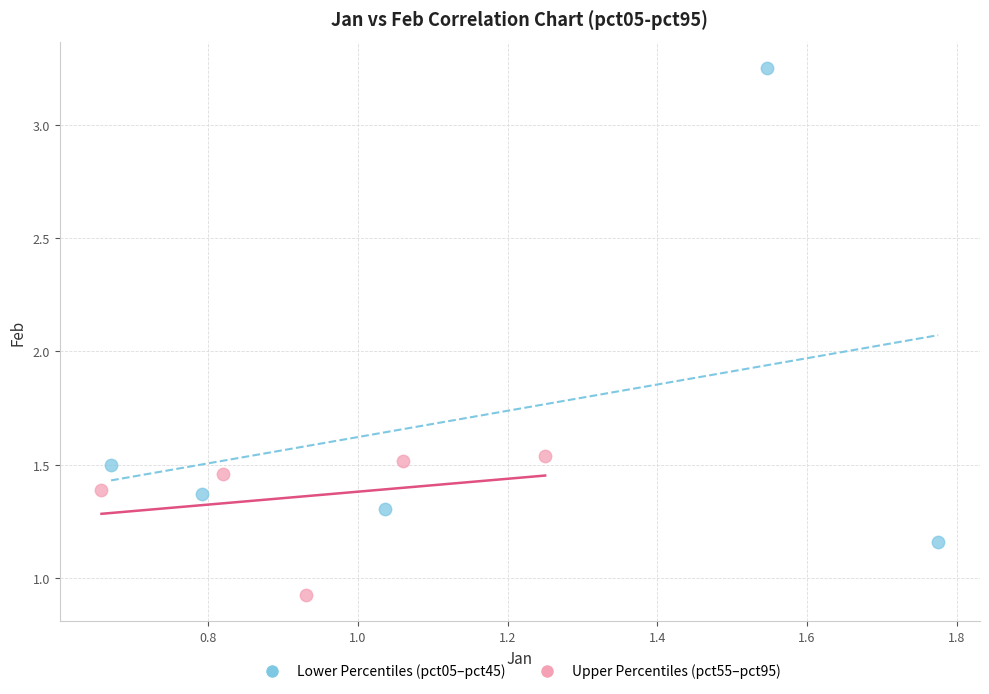

Which series contains the highest Y value?

Lower Percentiles (pct05–pct45)